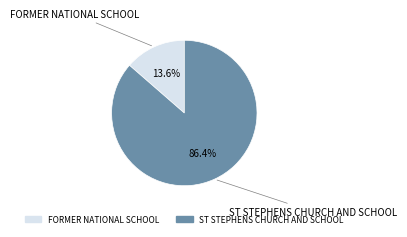

Does FORMER NATIONAL SCHOOL represent more than half of the total?

No